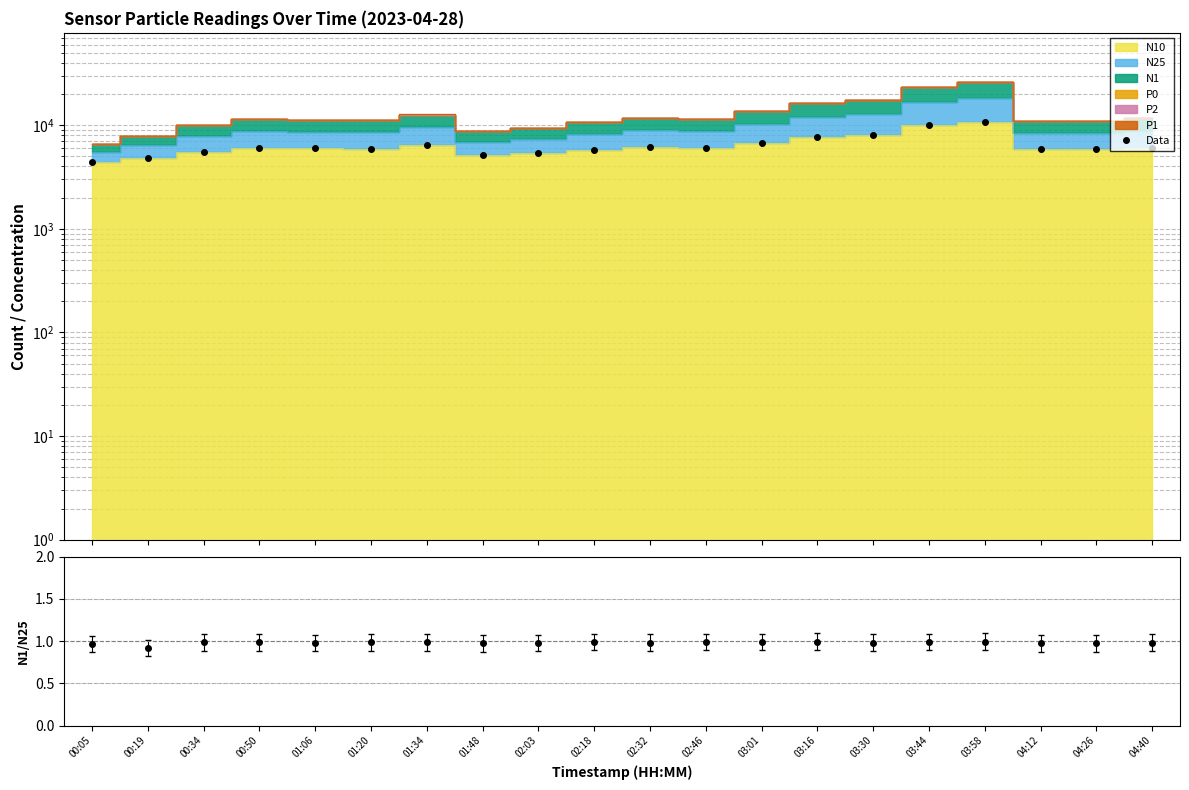

Which category has the highest value across all series?

03:58